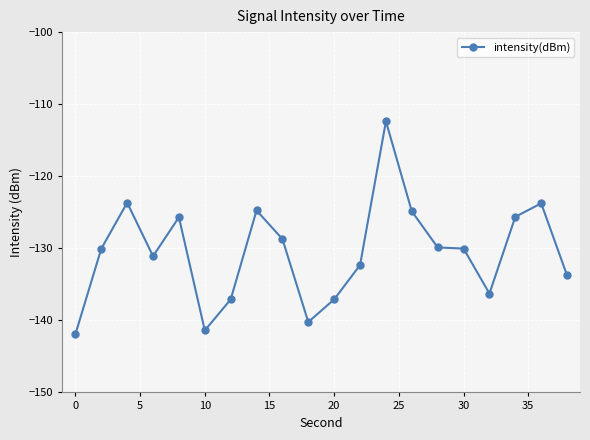

True or false: the data has more than 0 interior local peaks.

True